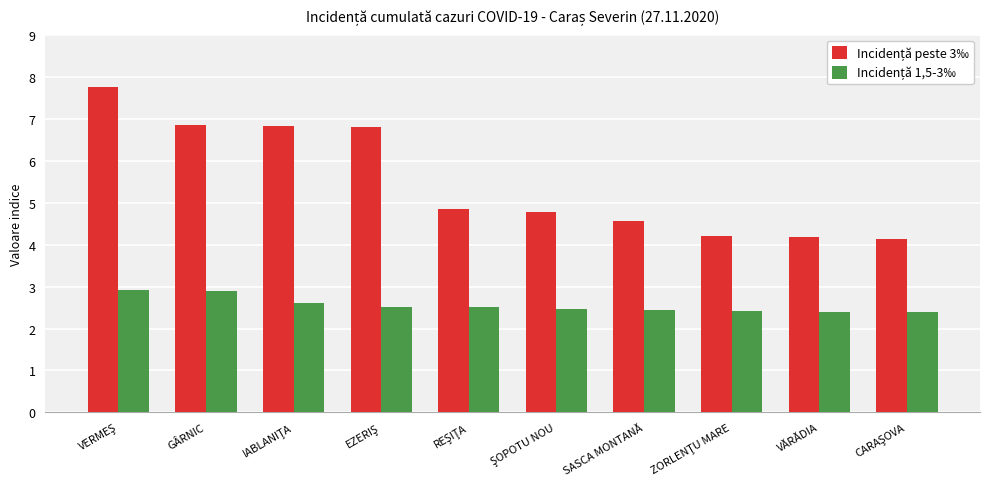

At how many categories does at least one series exceed 6?

4